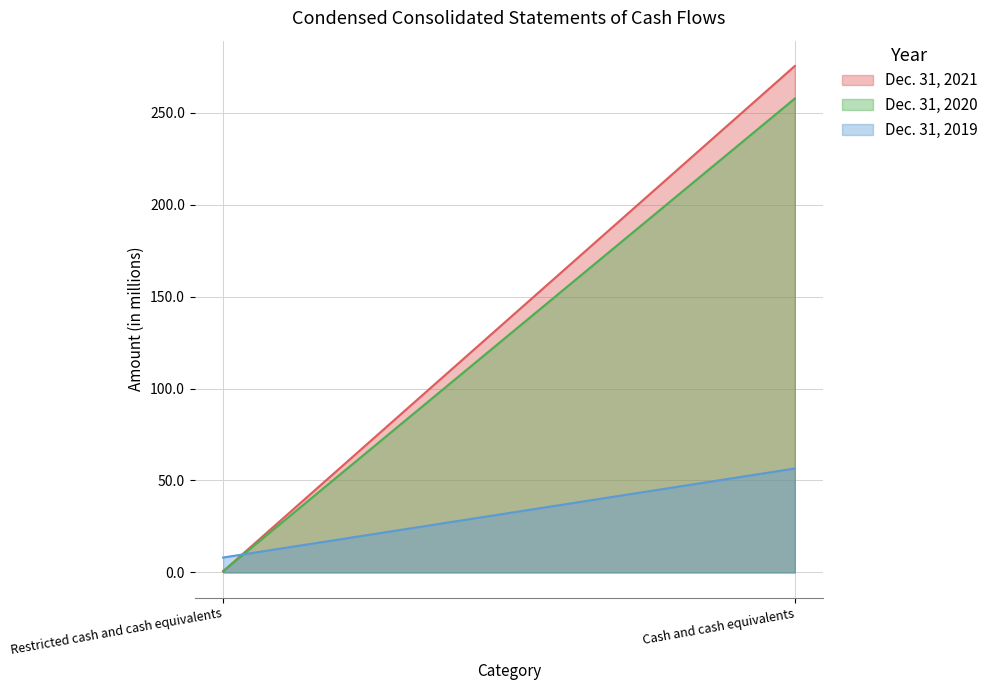

How many data points in Dec. 31, 2019 are less than 56?

1